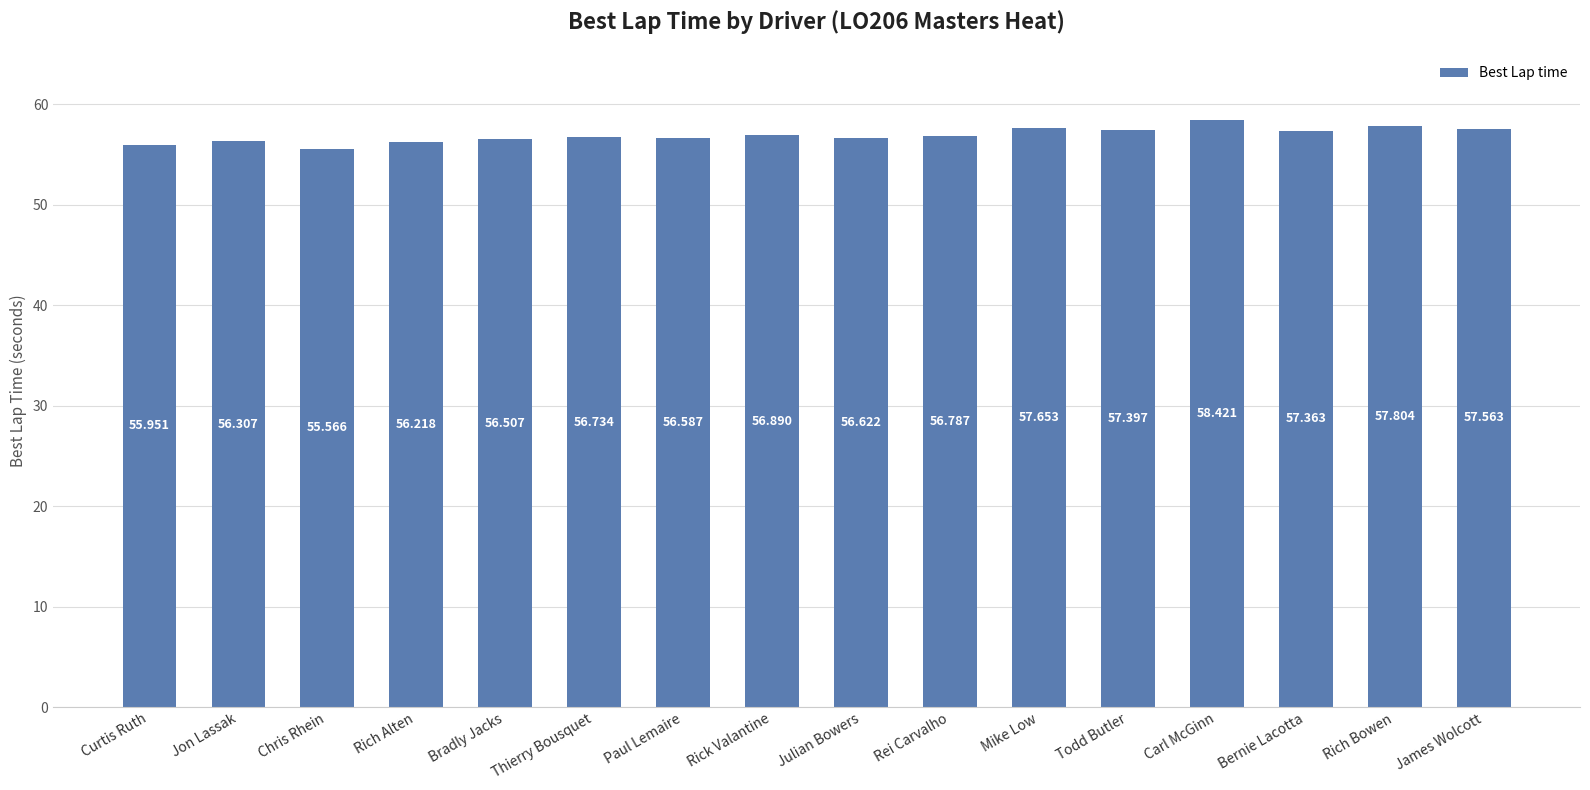

Between Rich Alten and Carl McGinn, which is larger?

Carl McGinn